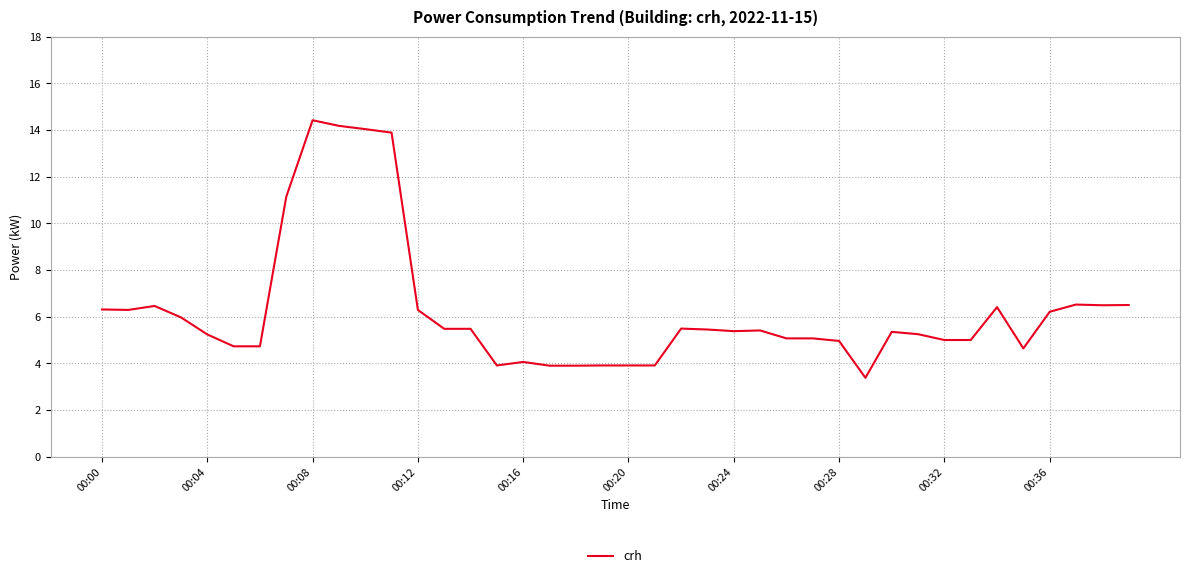

What is the minimum value shown in the chart?

3.4